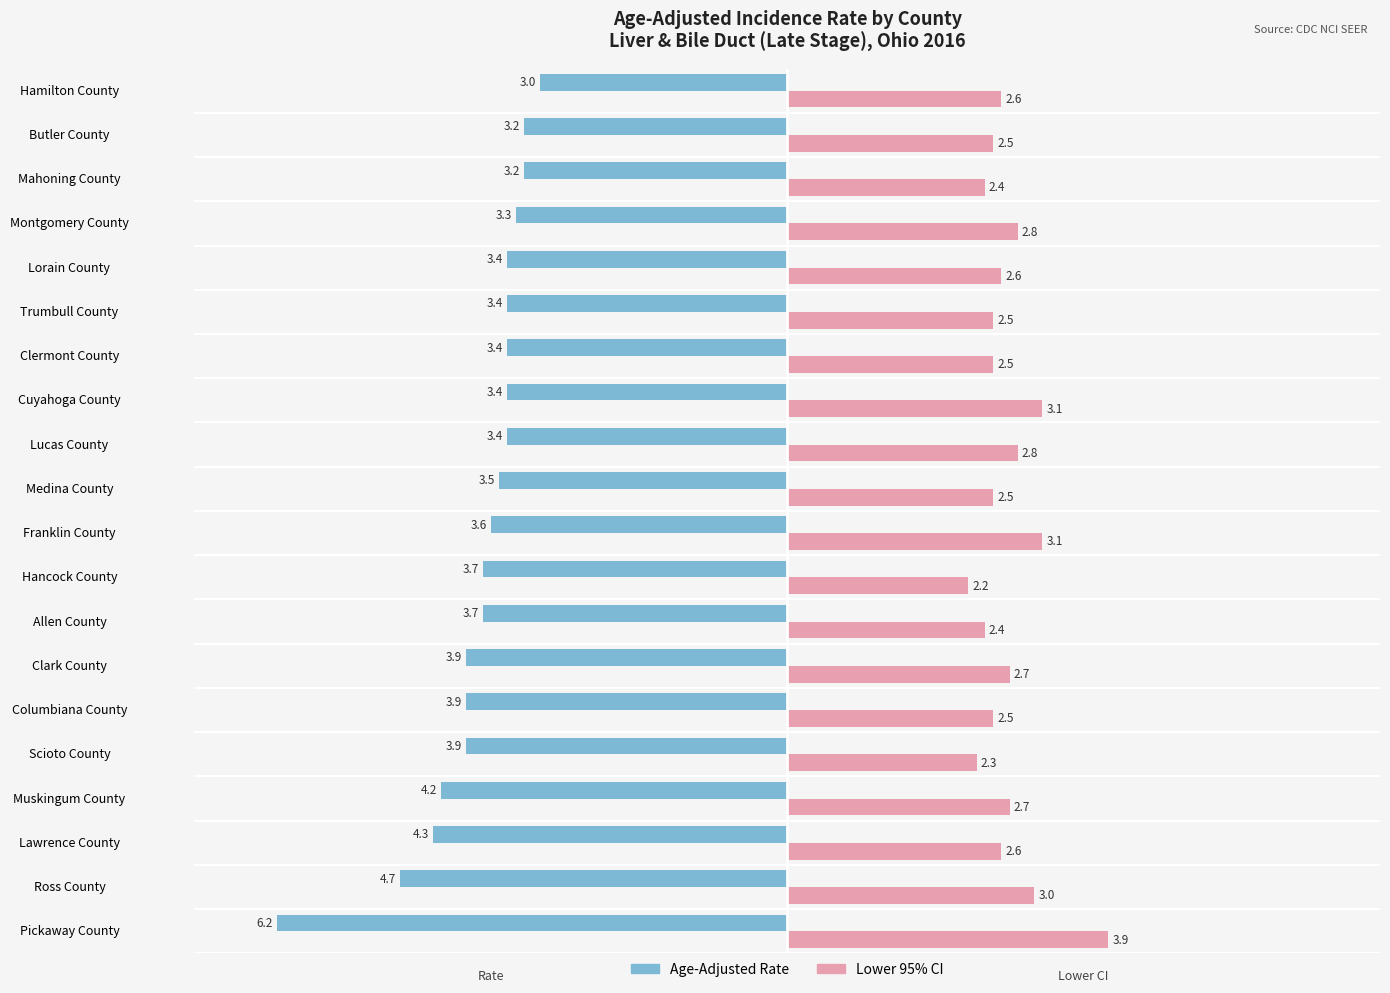

Which series has the largest total across all categories?

Lower 95% CI